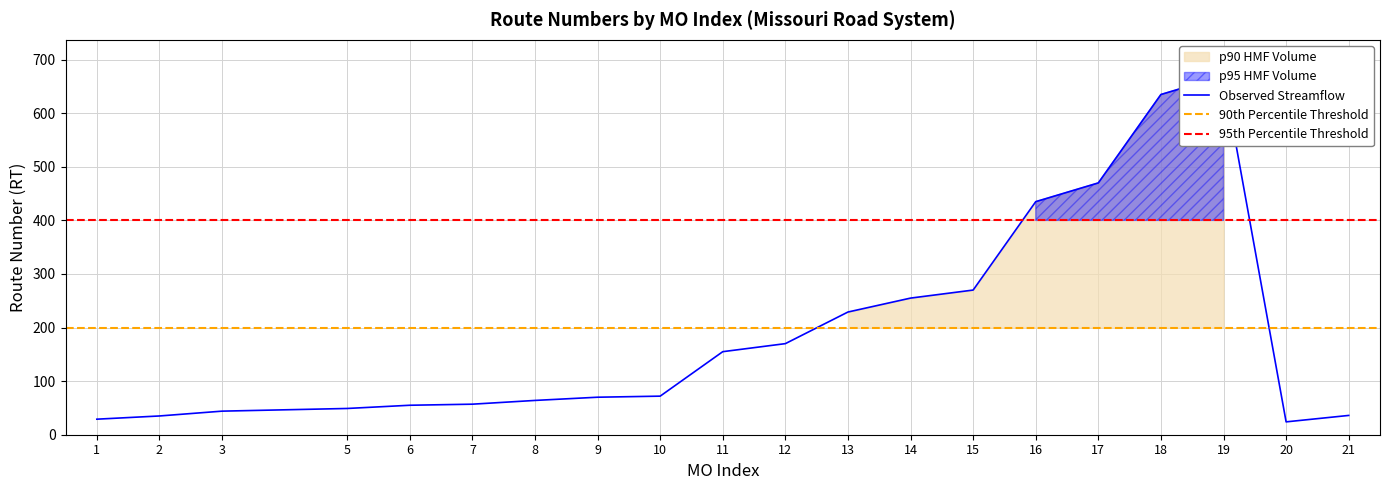

How many data points does each series have?

20